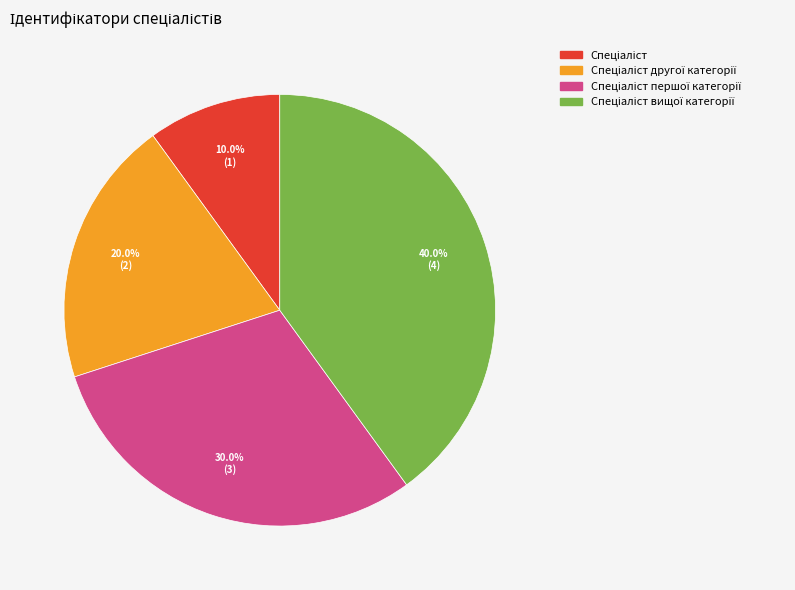

Is there any slice that represents more than half of the pie?

No